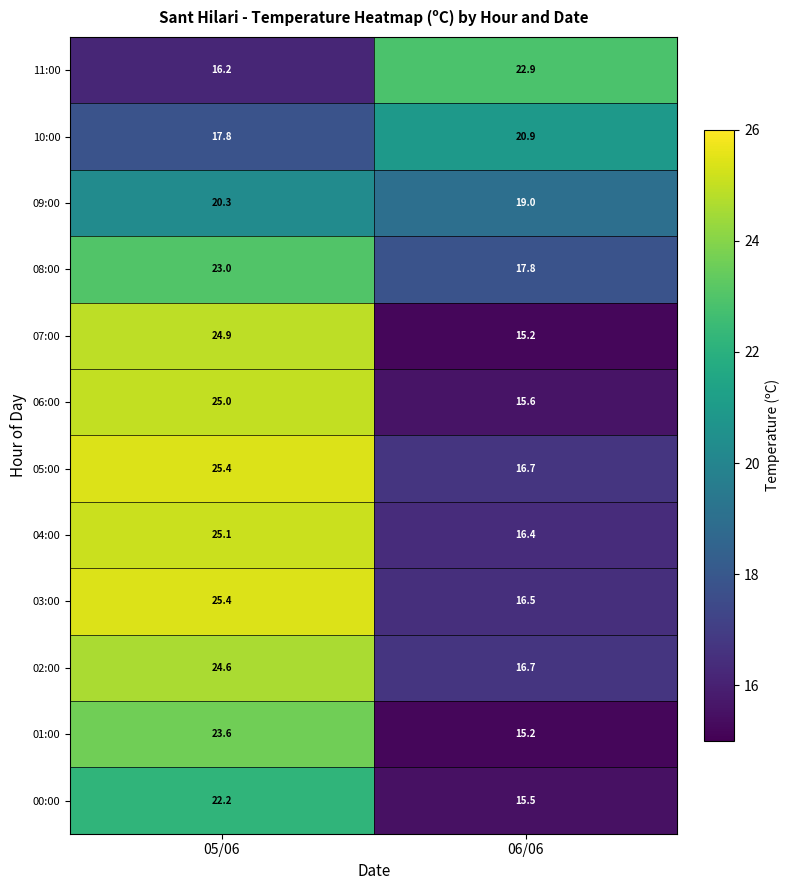

Which series has the largest total across all categories?

05:00